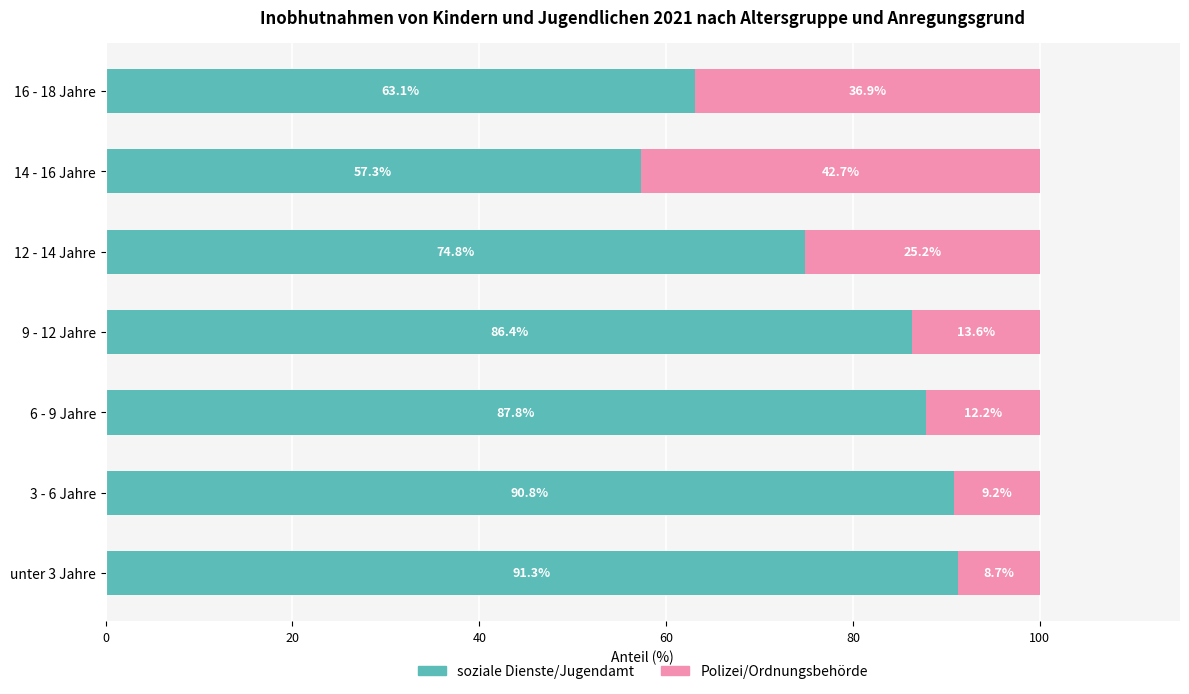

What is the sum of the soziale Dienste/Jugendamt values at 9 - 12 Jahre and 14 - 16 Jahre?

143.7